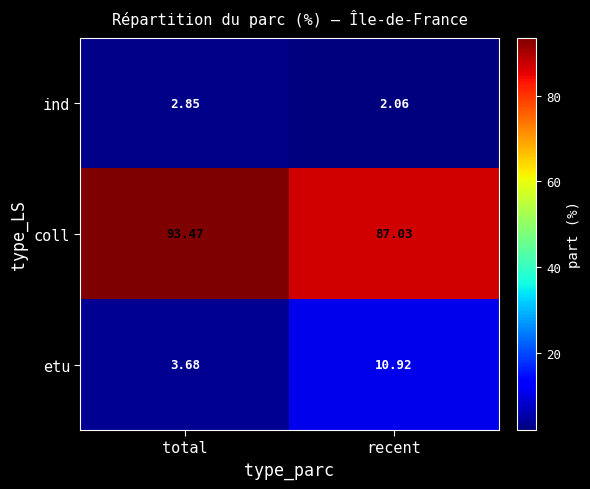

At which label is ind closest to 2?

recent